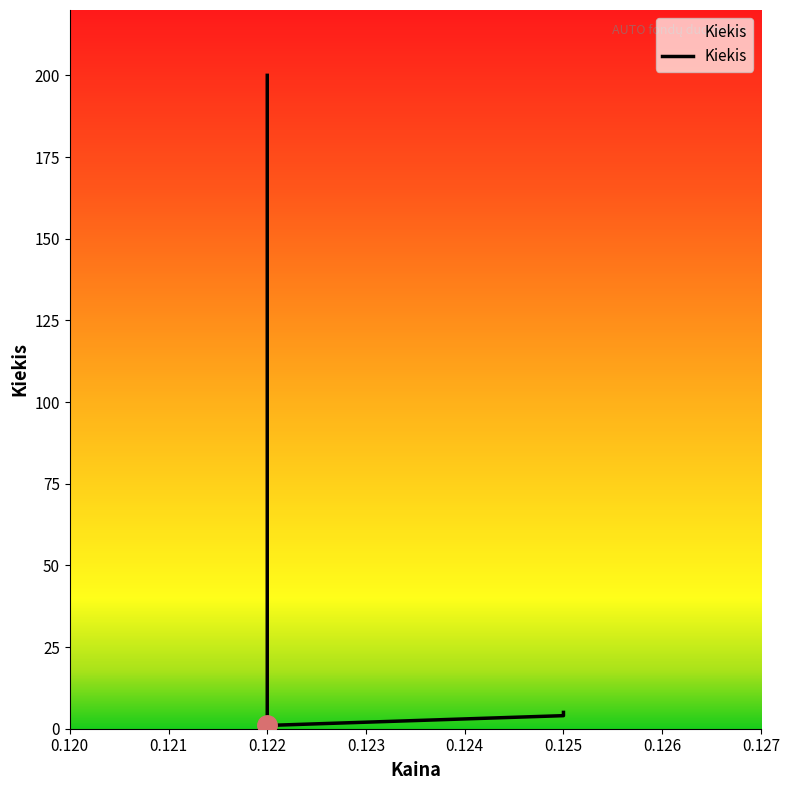

What is the value of the 2nd point from the left?

200